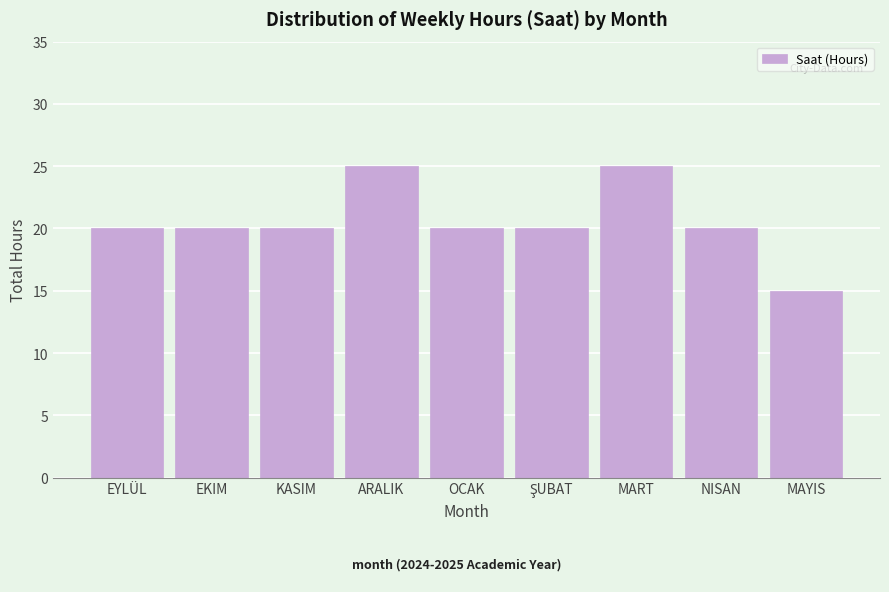

Reading left to right, list all the values displayed in this chart.

20	20	20	25	20	20	25	20	15